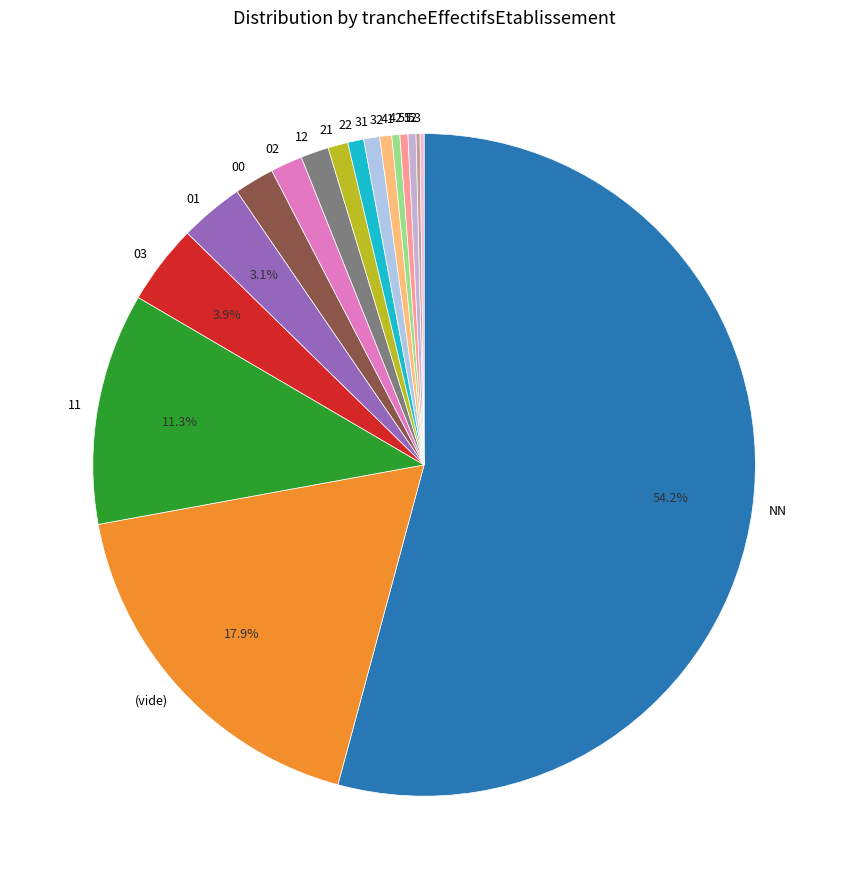

To the nearest percent, what percentage of the pie is 00?

2%